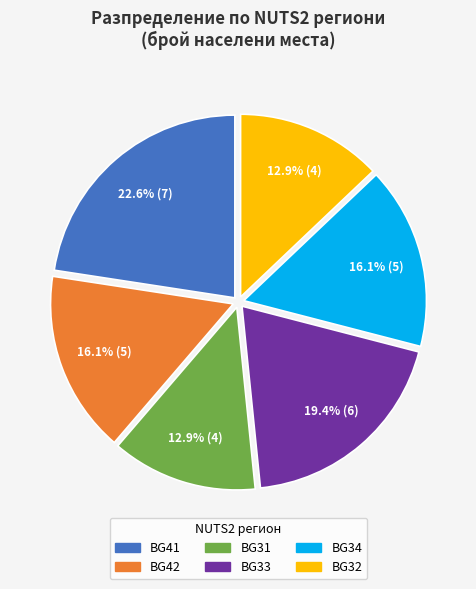

Does any single category account for the majority?

No